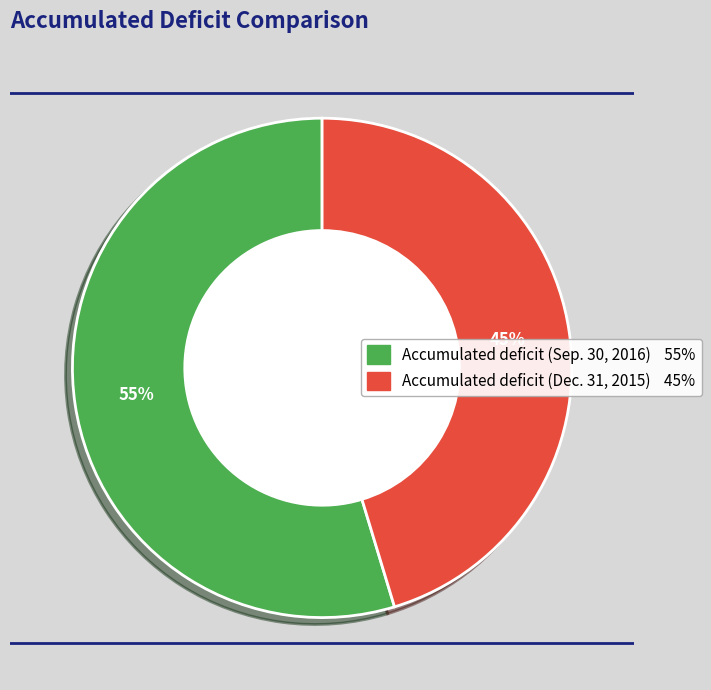

How many segments does this pie chart have?

2